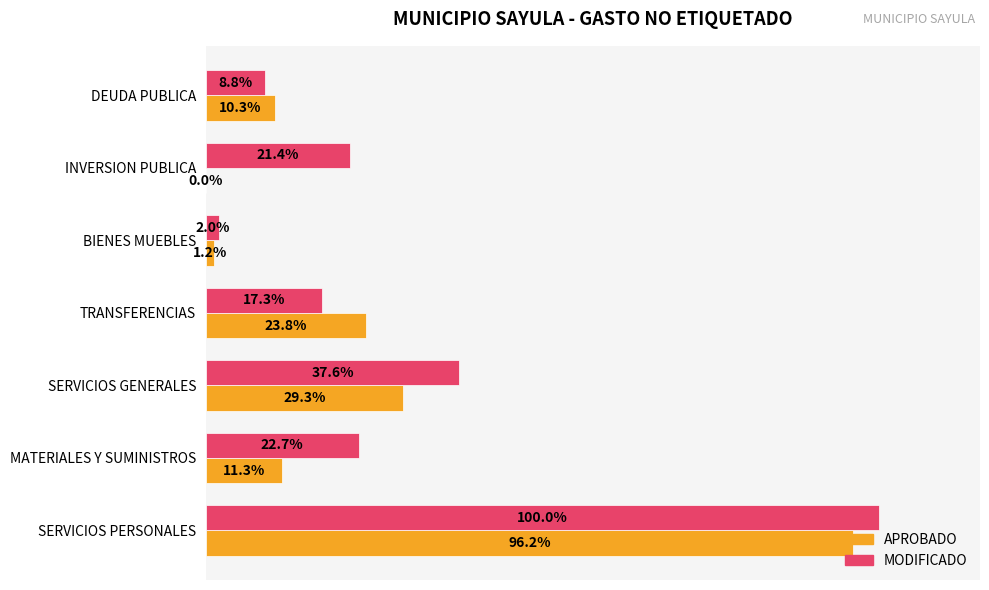

What are all the series names shown in the legend?

APROBADO, MODIFICADO